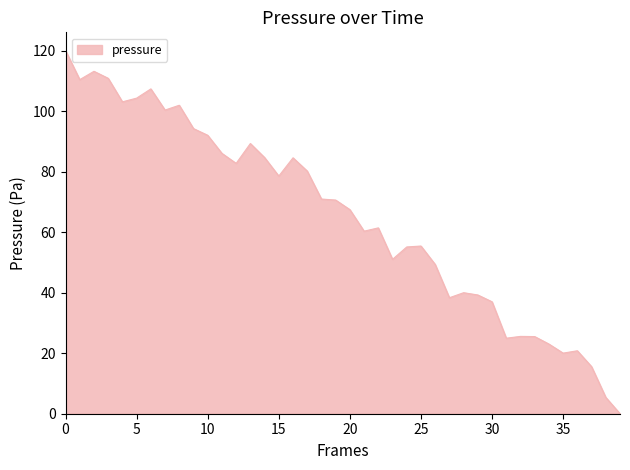

What is the difference between the maximum and minimum values?

120.1